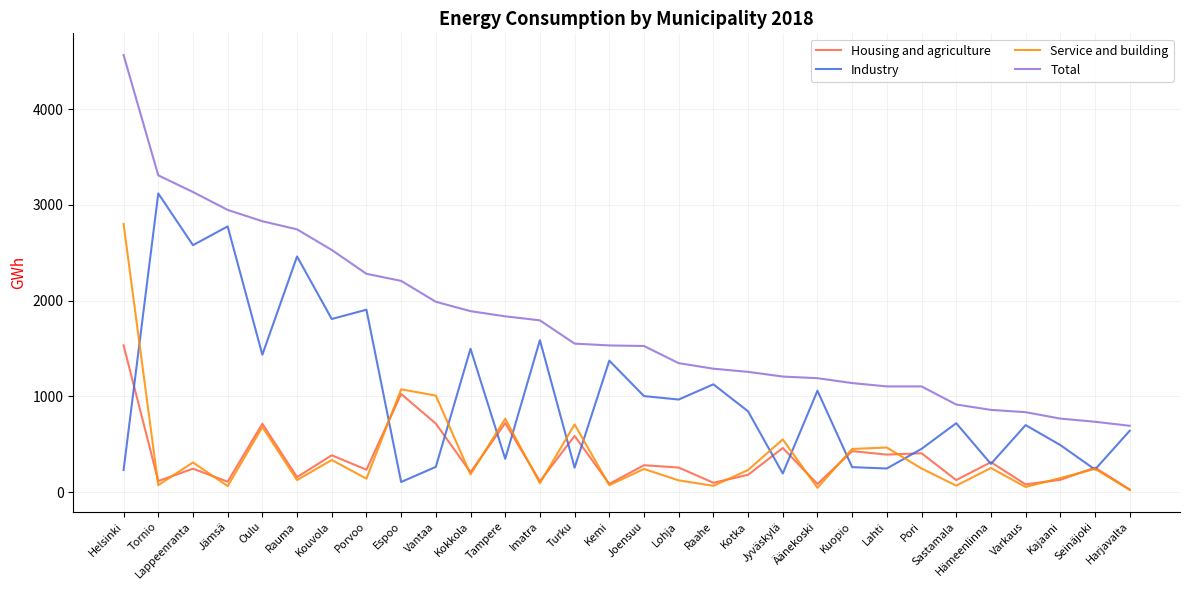

True or false: Housing and agriculture and Total intersect in this chart.

False